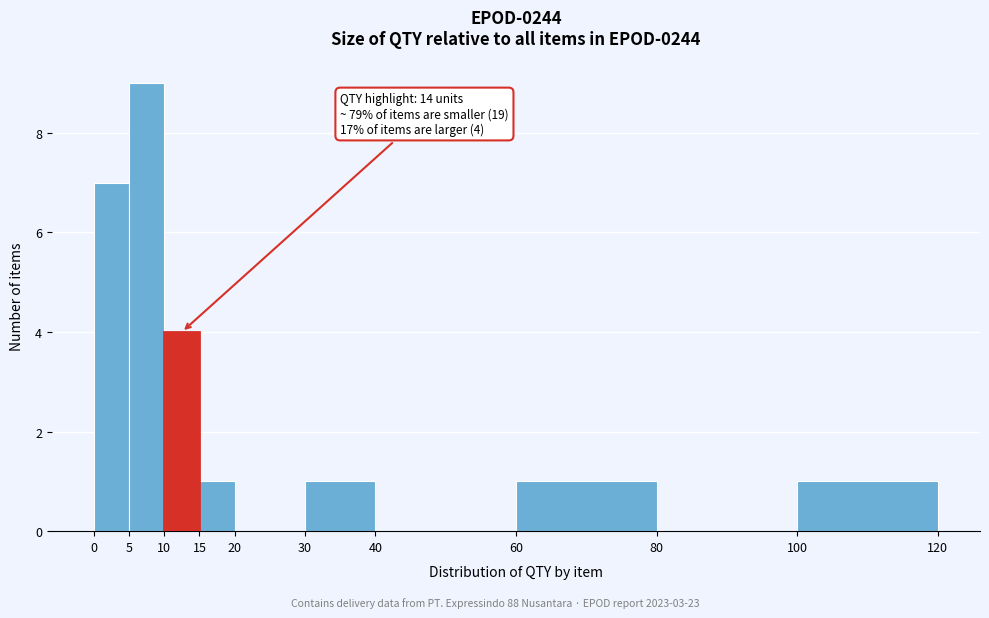

Over which range of the x-axis is the bar tallest?

5 to 10